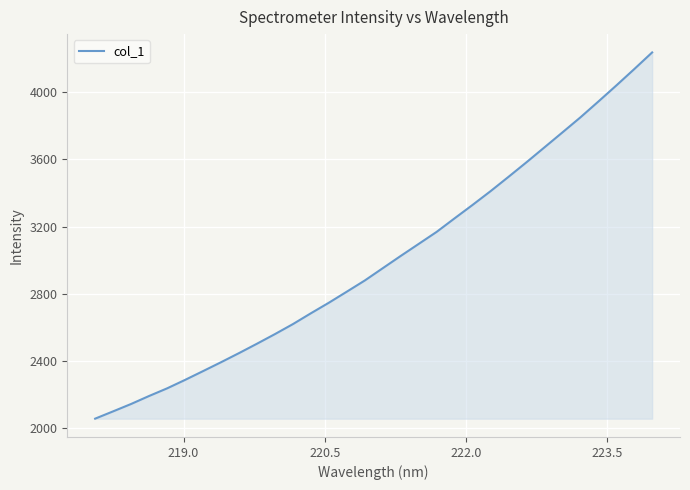

What is the difference between the maximum and minimum values?

2180.7